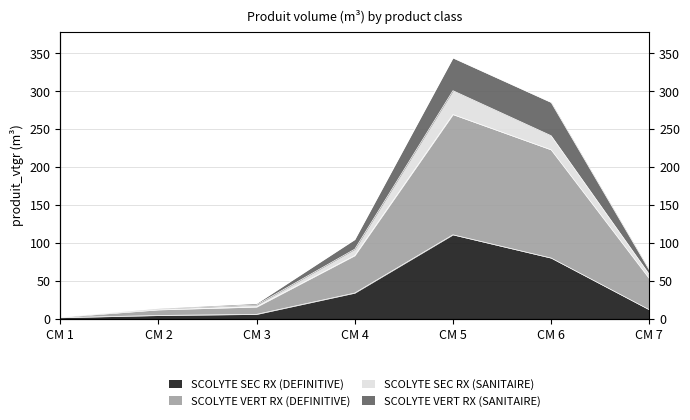

Which has a higher value, CM 1 or CM 4?

CM 4